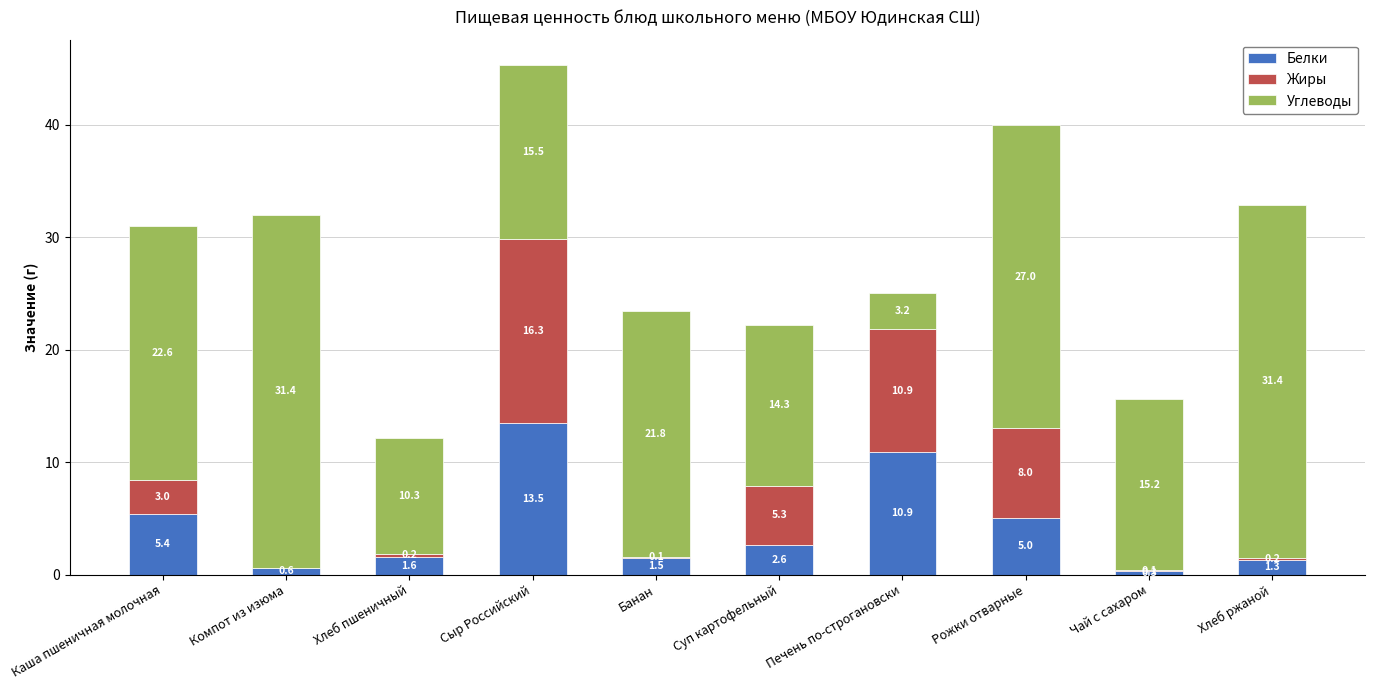

The Белки series shows 15.7 at Печень по-строгановски. True or false?

False